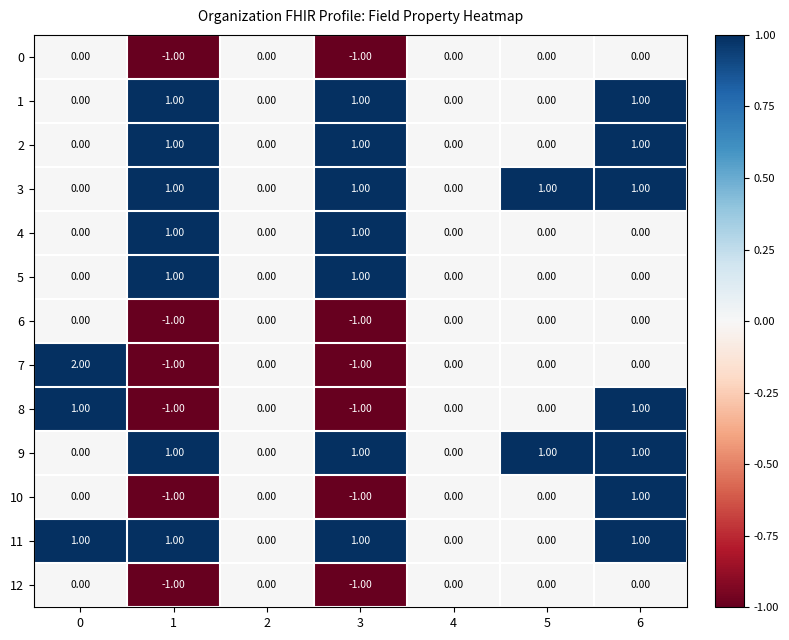

At which category is the sum across all series the highest?

6